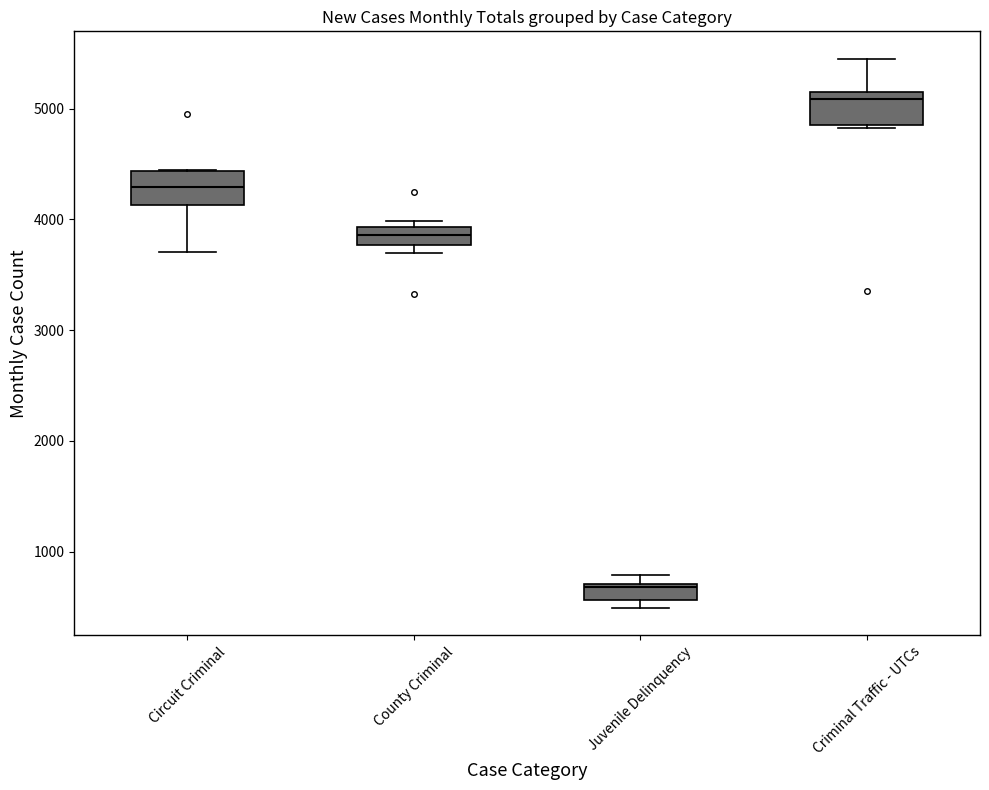

Which box's median line is the lowest?

Juvenile Delinquency